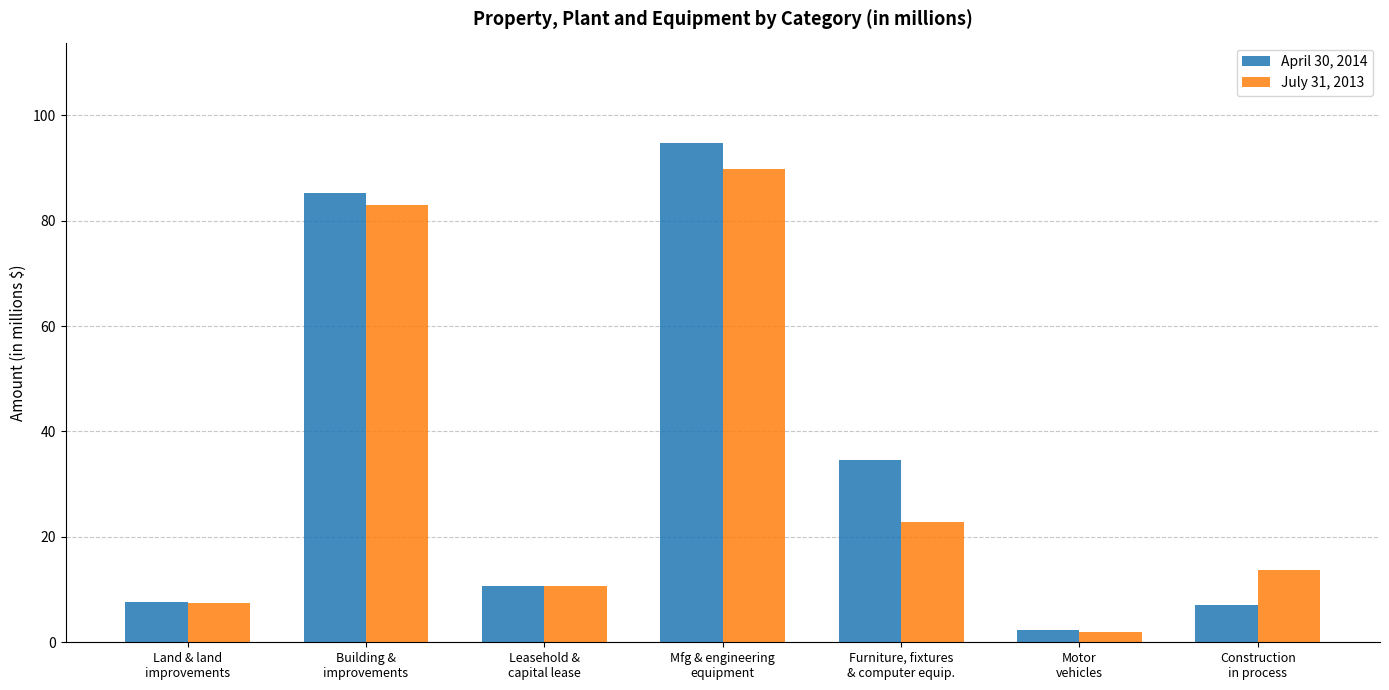

The value of July 31, 2013 at Building &
improvements is 32.0. True or false?

False